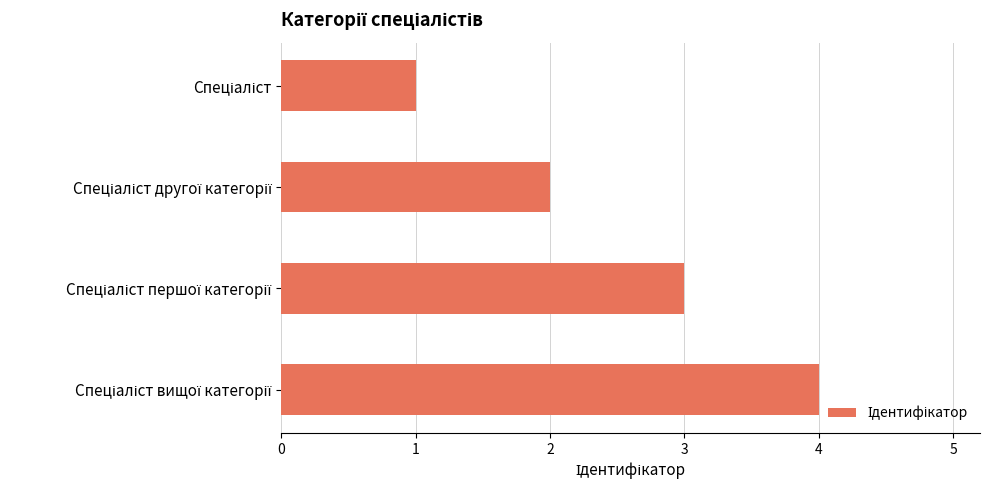

What is the difference between the maximum and minimum values?

3